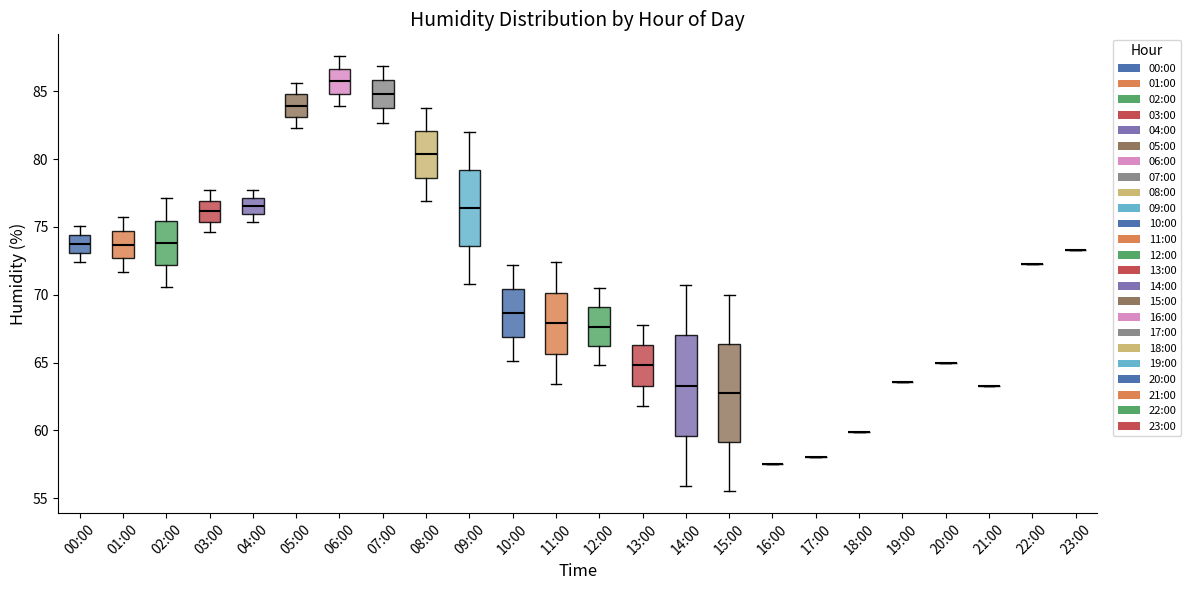

Reading left to right, transcribe this box plot: for each box, give where its median line is, the range the box spans, and where its two whiskers end, as read against the y-axis. The values are not printed on the chart, so give them approximately, as read against the axis.

00:00: median 74.0, box 73.0 to 74.5, whiskers 72.5 to 75.0
01:00: median 73.5, box 72.5 to 74.5, whiskers 71.5 to 75.5
02:00: median 74.0, box 72.0 to 75.5, whiskers 70.5 to 77.0
03:00: median 76.0, box 75.5 to 77.0, whiskers 74.5 to 77.5
04:00: median 76.5, box 76.0 to 77.0, whiskers 75.5 to 77.5
05:00: median 84.0, box 83.0 to 85.0, whiskers 82.5 to 85.5
06:00: median 86.0, box 85.0 to 86.5, whiskers 84.0 to 87.5
07:00: median 85.0, box 84.0 to 86.0, whiskers 82.5 to 87.0
08:00: median 80.5, box 78.5 to 82.0, whiskers 77.0 to 84.0
09:00: median 76.5, box 73.5 to 79.0, whiskers 71.0 to 82.0
10:00: median 68.5, box 67.0 to 70.5, whiskers 65.0 to 72.0
11:00: median 68.0, box 65.5 to 70.0, whiskers 63.5 to 72.5
12:00: median 67.5, box 66.0 to 69.0, whiskers 65.0 to 70.5
13:00: median 65.0, box 63.5 to 66.5, whiskers 62.0 to 68.0
14:00: median 63.5, box 59.5 to 67.0, whiskers 56.0 to 70.5
15:00: median 63.0, box 59.0 to 66.5, whiskers 55.5 to 70.0
16:00: box collapsed to a line at 57.5, whiskers 57.5 to 57.5
17:00: box collapsed to a line at 58.0, whiskers 58.0 to 58.0
18:00: box collapsed to a line at 60.0, whiskers 60.0 to 60.0
19:00: box collapsed to a line at 63.5, whiskers 63.5 to 63.5
20:00: box collapsed to a line at 65.0, whiskers 65.0 to 65.0
21:00: box collapsed to a line at 63.5, whiskers 63.5 to 63.5
22:00: box collapsed to a line at 72.5, whiskers 72.5 to 72.5
23:00: box collapsed to a line at 73.5, whiskers 73.5 to 73.5